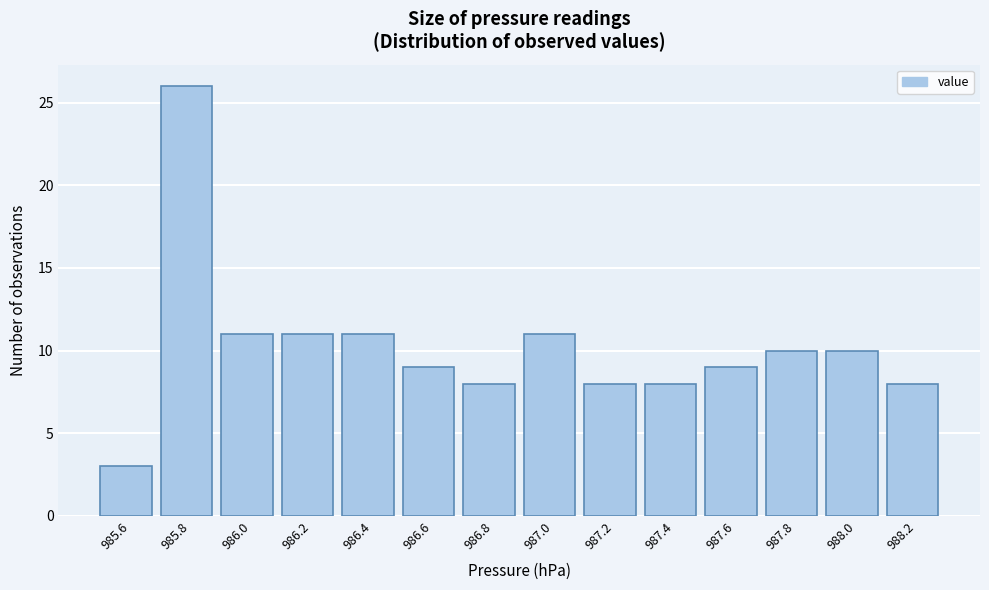

Reading left to right, extract all data points from this chart.

985.6=3	985.8=26	986.0=11	986.2=11	986.4=11	986.6=9	986.8=8	987.0=11	987.2=8	987.4=8	987.6=9	987.8=10	988.0=10	988.2=8